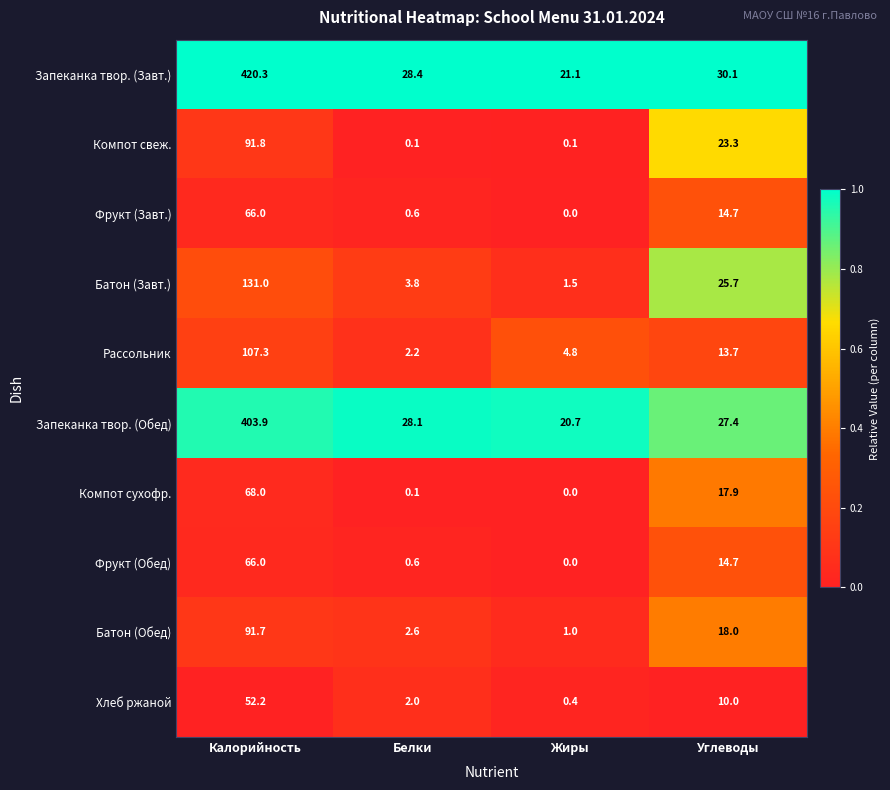

Which series changed the most between Жиры and Углеводы?

Батон (Завт.)